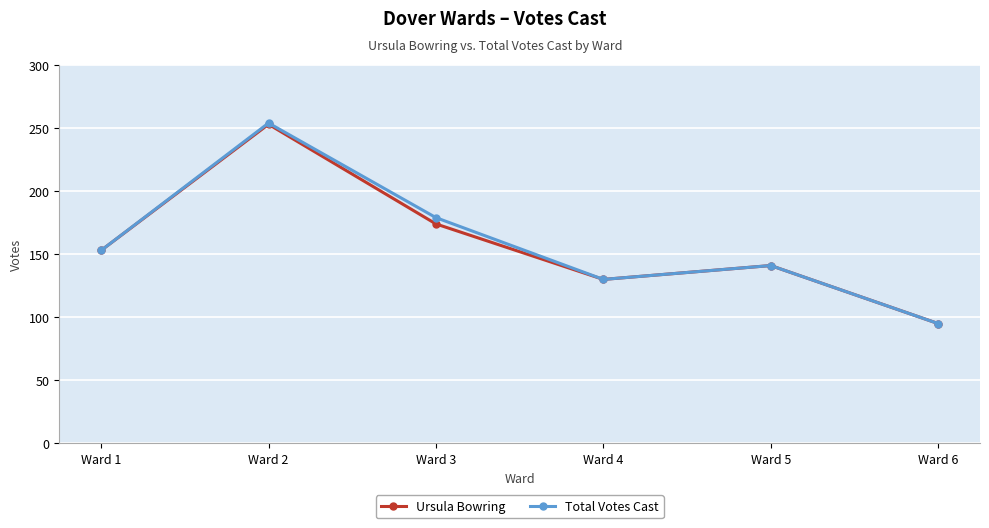

The value of Ursula Bowring at Ward 2 is 443. True or false?

False